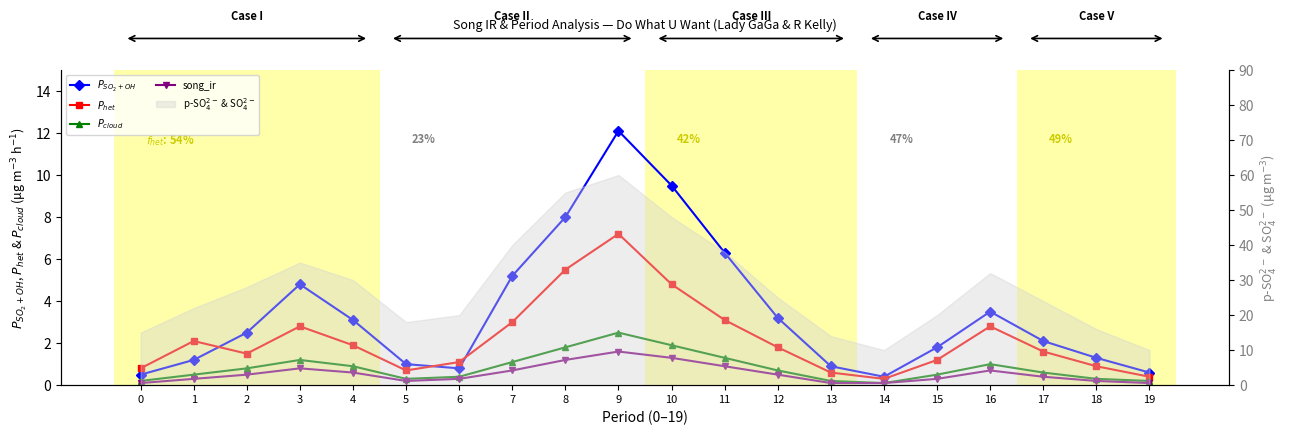

At which category does $P_{cloud}$ reach its first local peak?

3